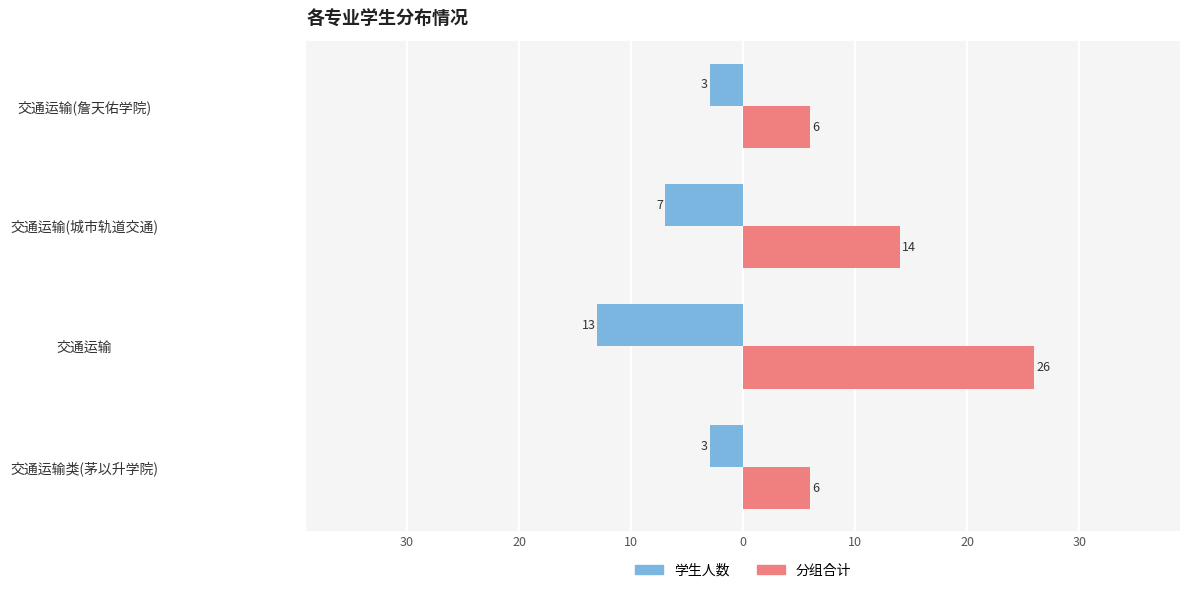

What are all the series names shown in the legend?

学生人数, 分组合计